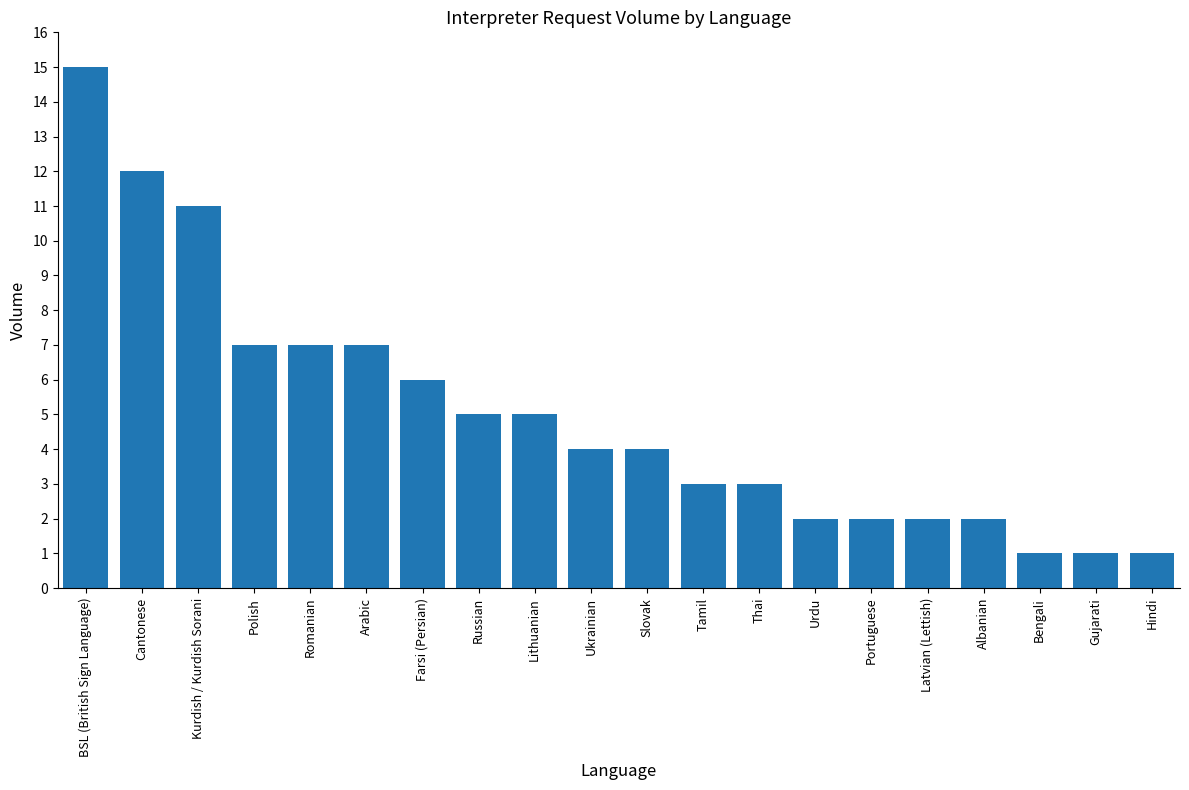

True or false: the data shows 5 at Lithuanian.

True